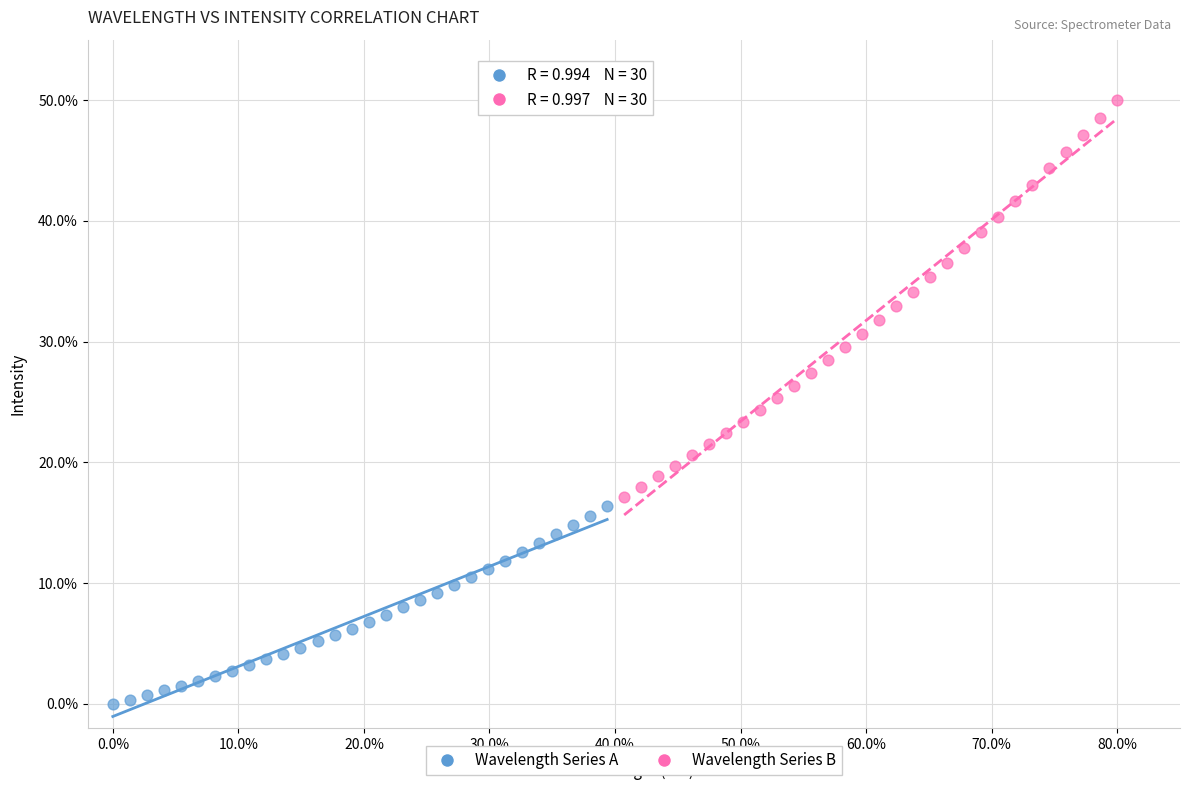

Which series reaches the maximum Y coordinate?

Wavelength Series B